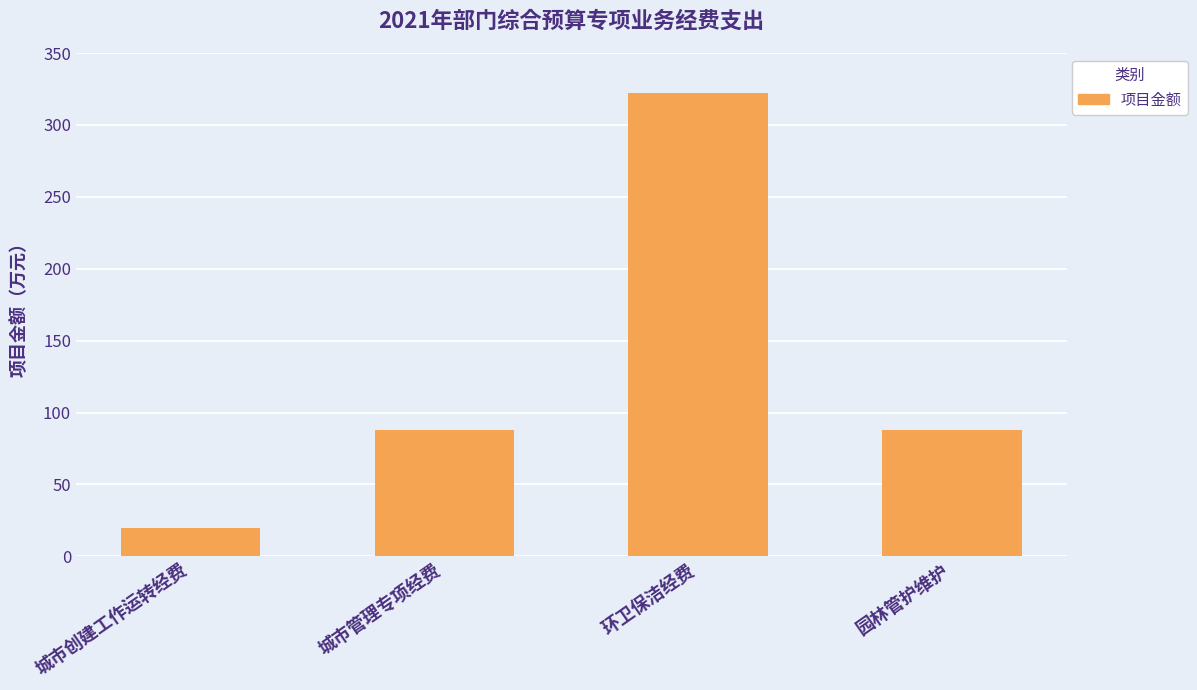

What is the label of the 1st bar from the right?

园林管护维护